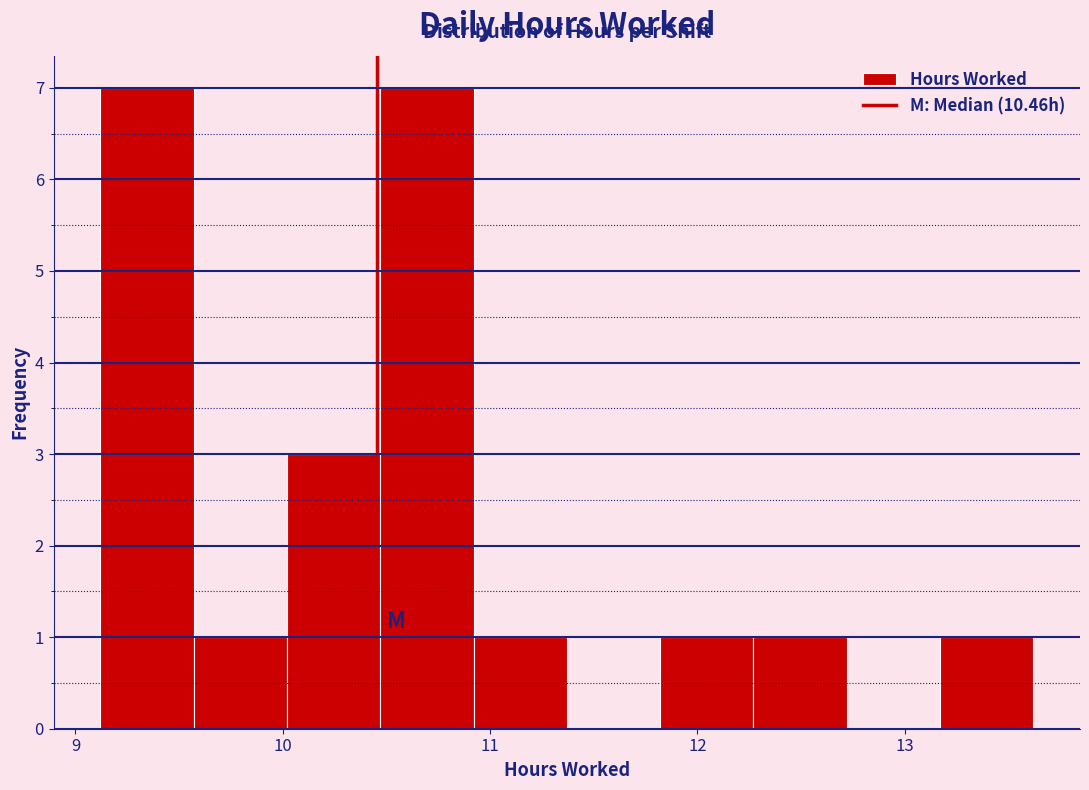

Reading left to right, list every bar in this chart as the range it spans on the x-axis followed by its height. Neither the bar edges nor the heights are printed on the chart, so give them approximately, as read against the axes.

9.12 to 9.57: 7
9.57 to 10.02: 1
10.02 to 10.47: 3
10.47 to 10.92: 7
10.92 to 11.37: 1
11.37 to 11.82: 0
11.82 to 12.27: 1
12.27 to 12.72: 1
12.72 to 13.17: 0
13.17 to 13.62: 1